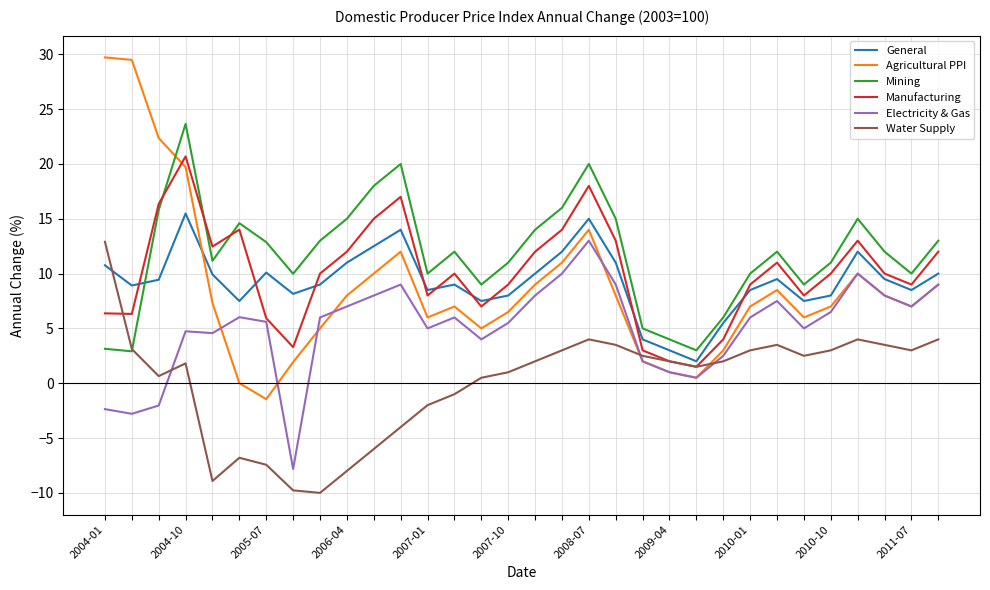

How many interior local peaks does the General series have?

7